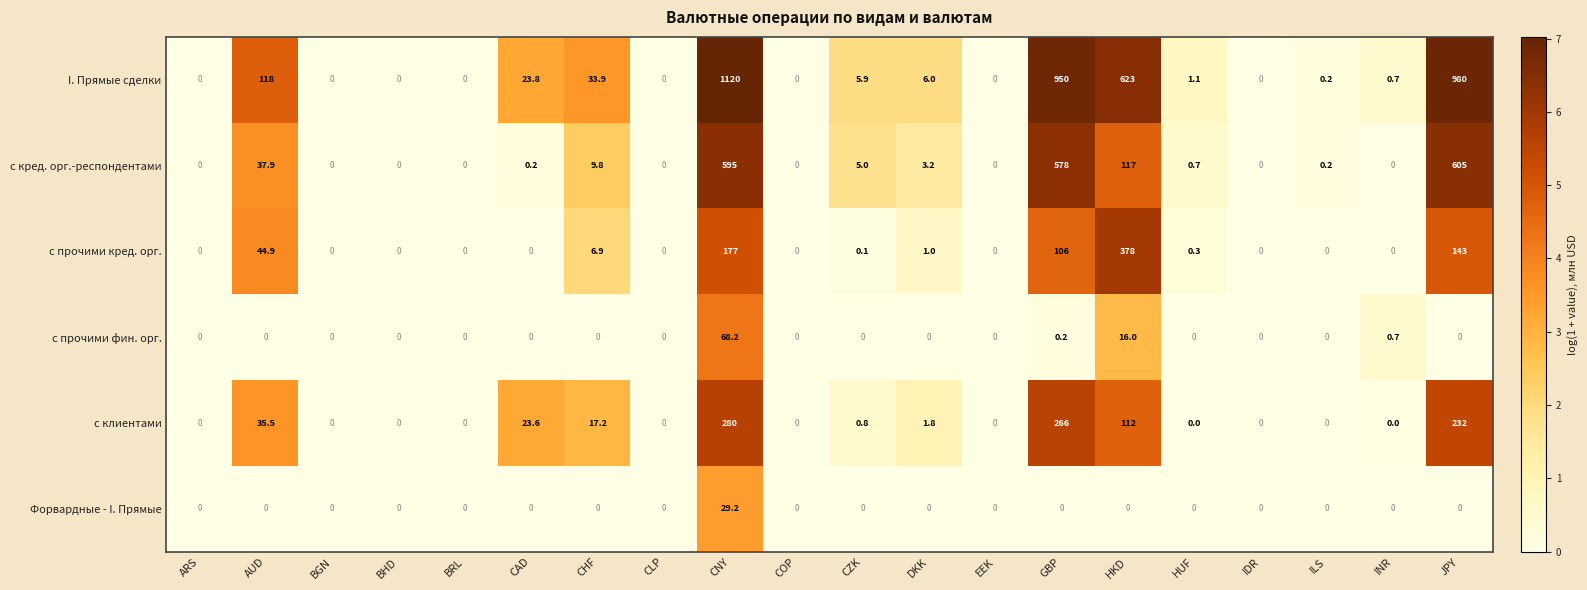

At which category is the sum across all series the highest?

CNY